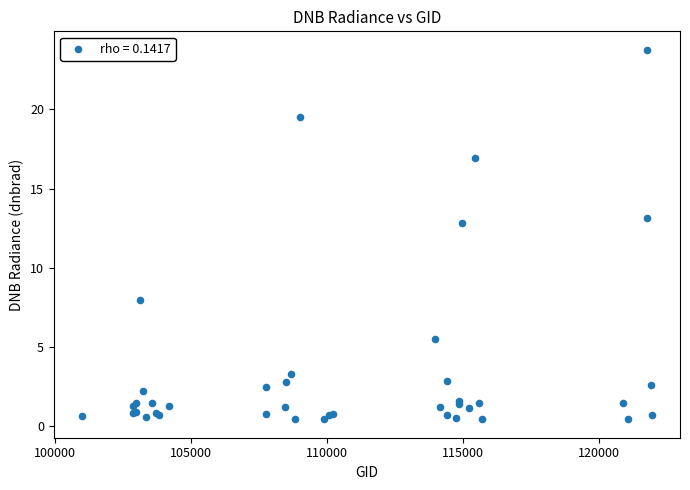

What Y value in the scatter plot is closest to 12?

12.8